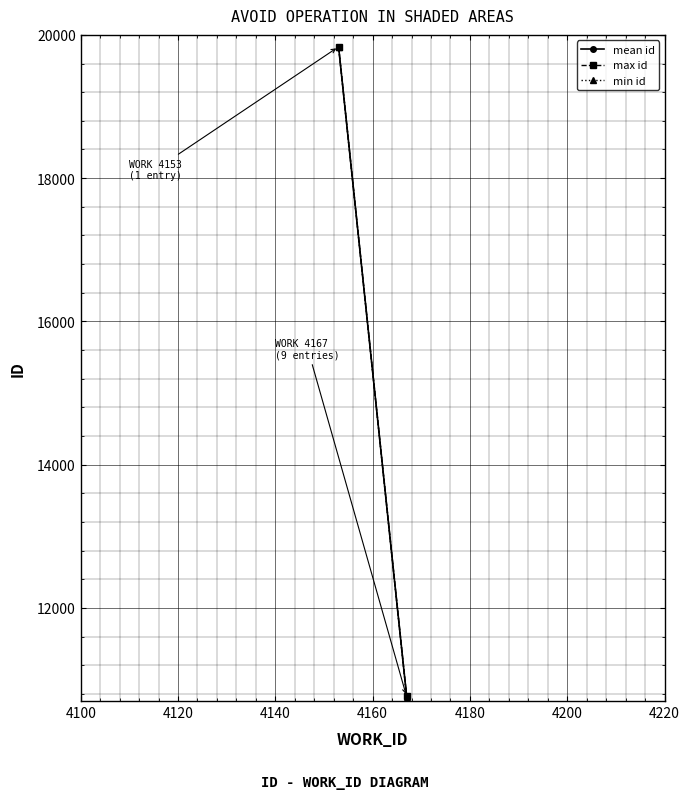

Count the max id values in the range 10767 to 19834.

2